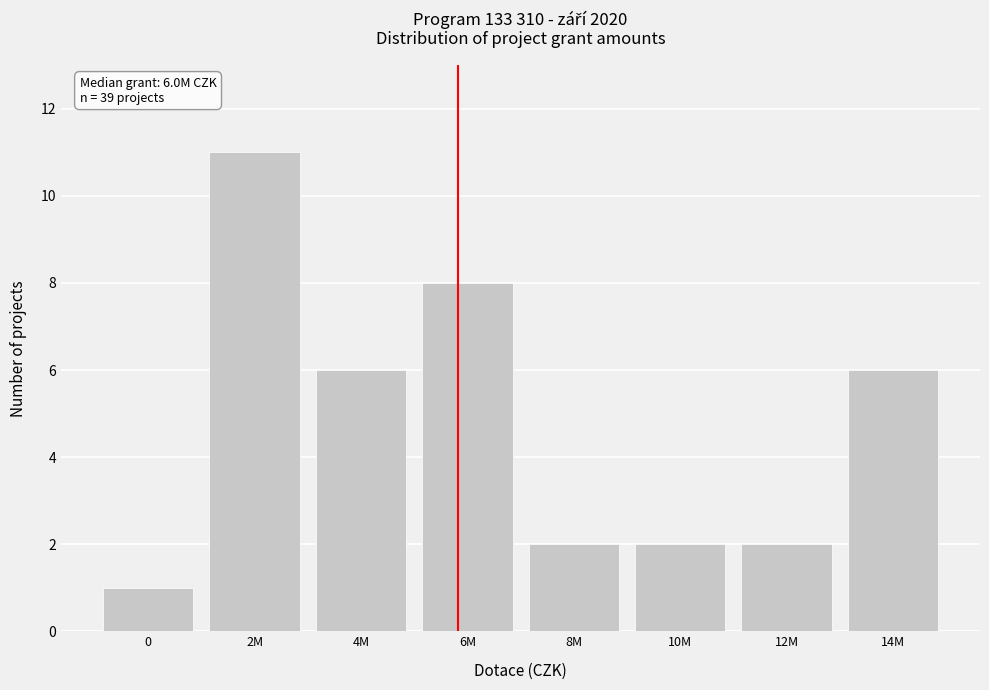

Reading left to right, what are all the values shown in this chart?

0=1	2M=11	4M=6	6M=8	8M=2	10M=2	12M=2	14M=6